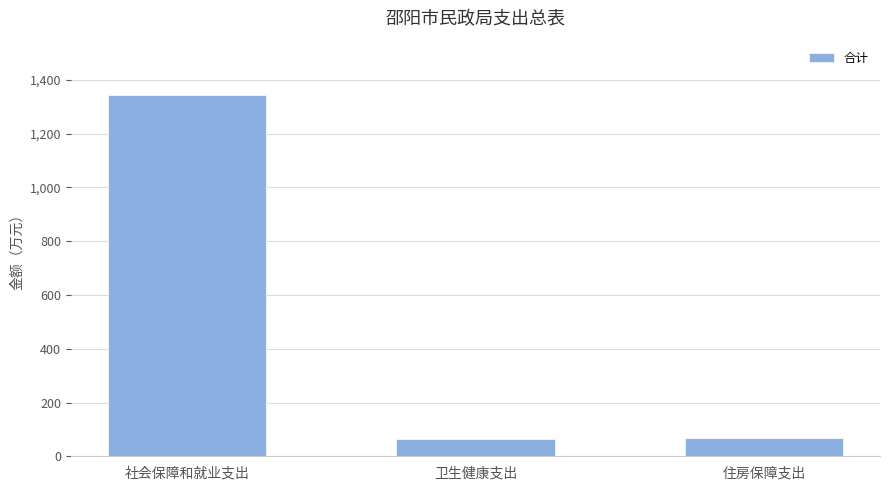

What is the value of the 2nd bar from the left?

64.0